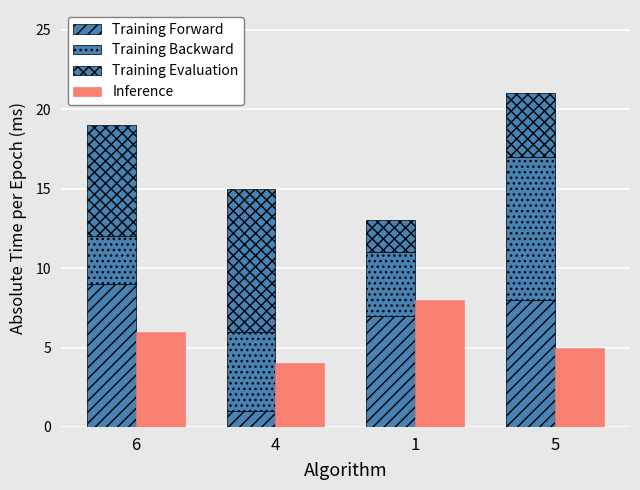

At how many categories does at least one series exceed 5?

4